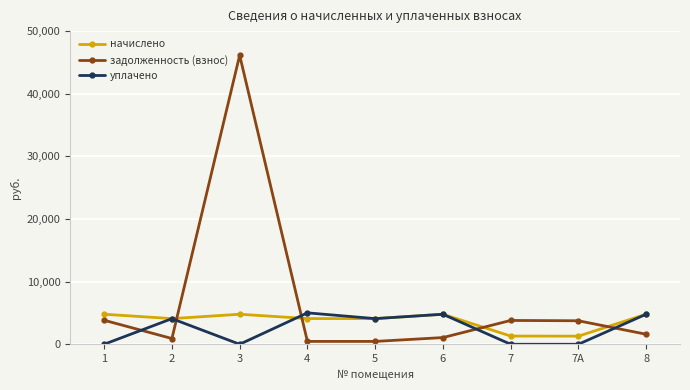

Rank the series at 3 from lowest to highest value.

уплачено, начислено, задолженность (взнос)